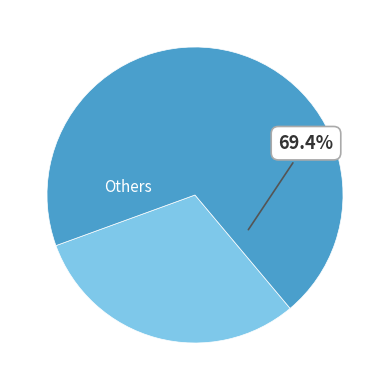

Count the number of slices in the pie.

2